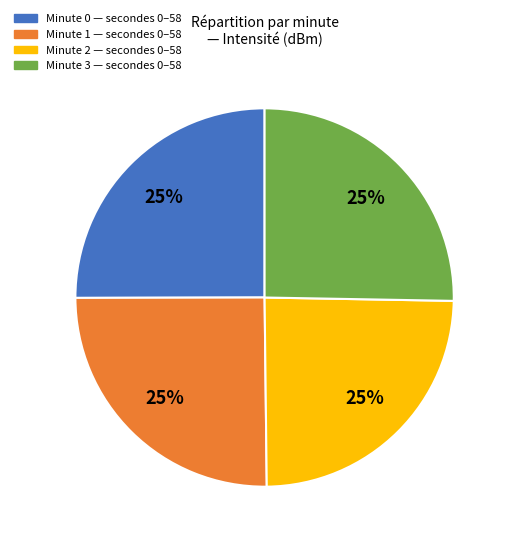

What percentage is the Minute 0 slice, to the nearest percent?

25%